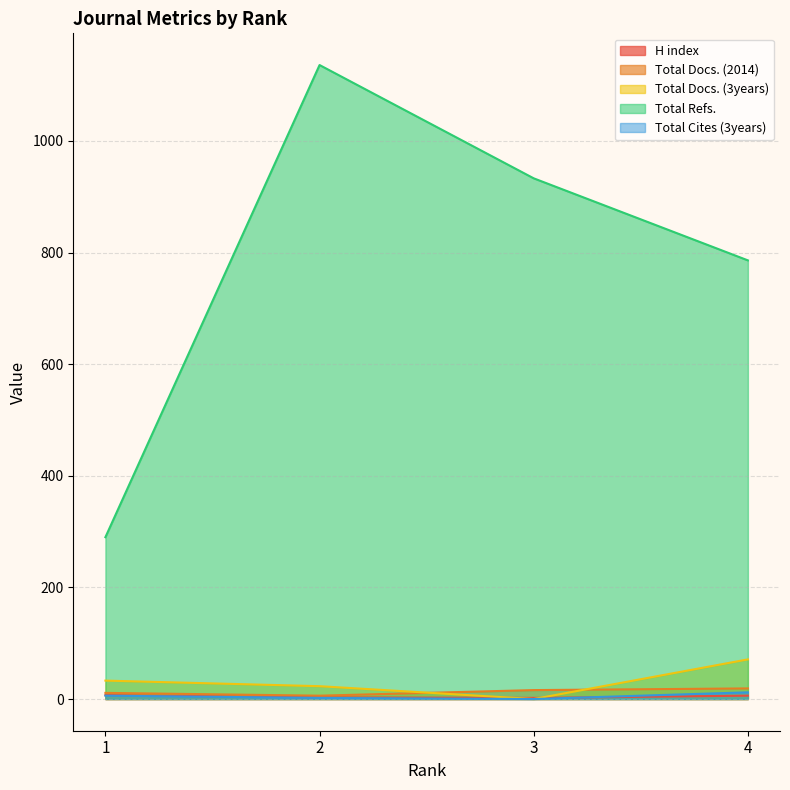

True or false: Total Docs. (2014) and Total Refs. intersect in this chart.

False